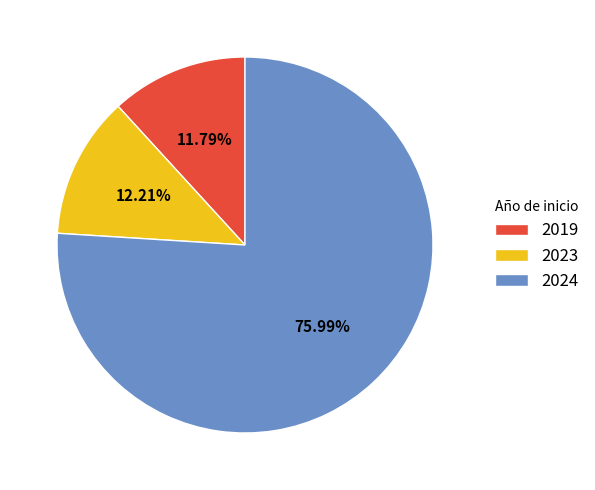

Does 2024 account for over 50% of the chart?

Yes